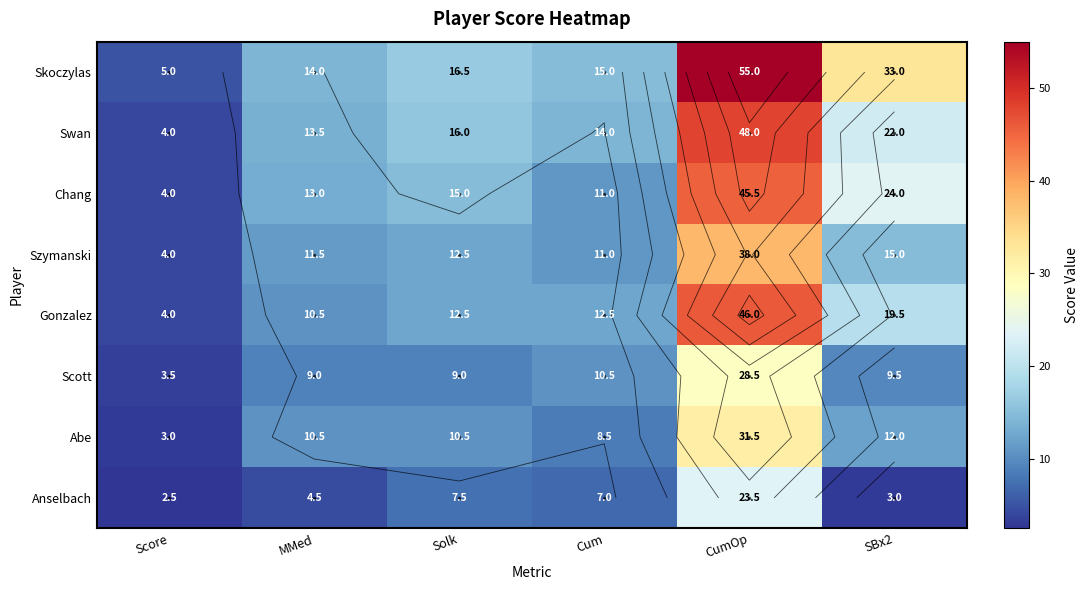

What is the total value across all series at Cum?

89.5